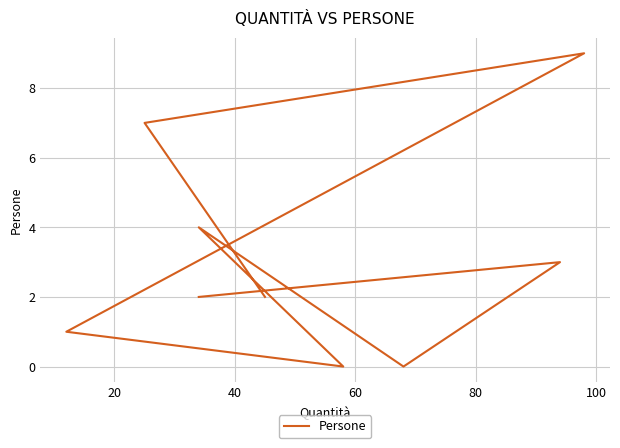

Is this an area chart (filled region under the line)?

No